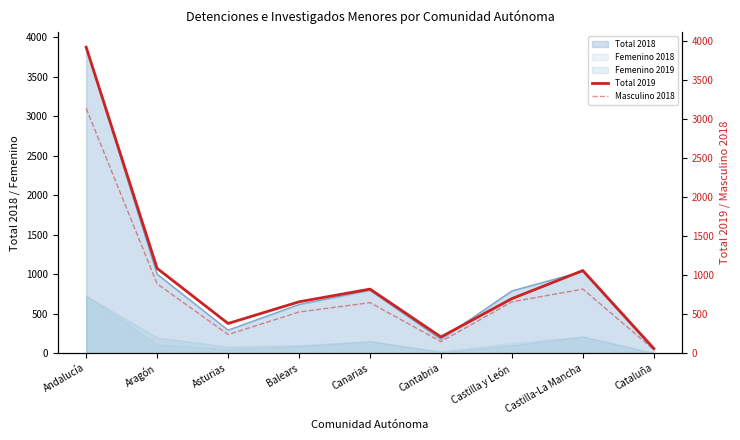

Which has a higher value, Andalucía or Castilla y León?

Andalucía